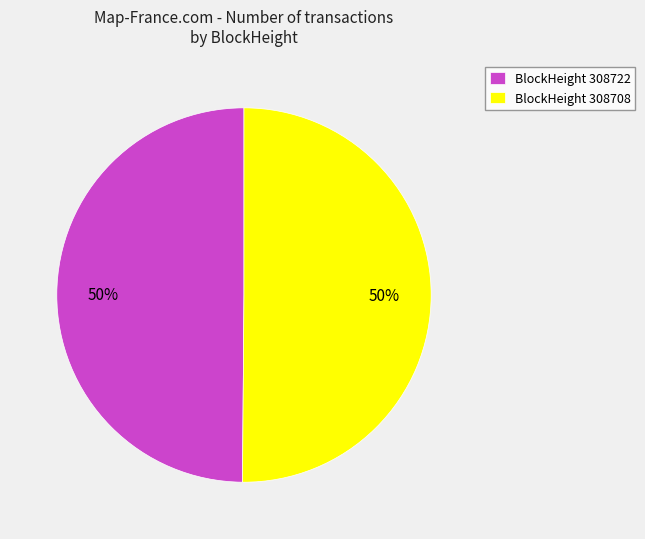

To the nearest percent, what portion does BlockHeight 308722 represent?

50%